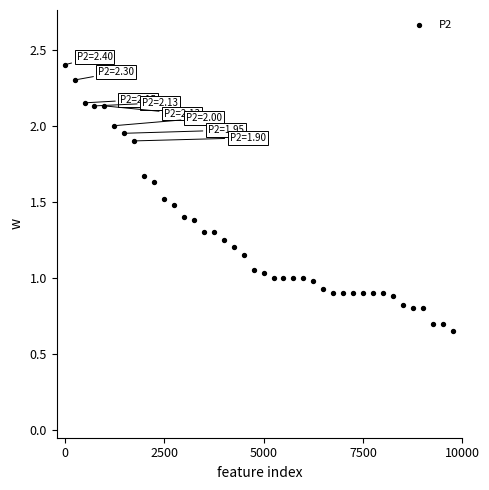

What is the range of X values (max minus min)?

9750.0